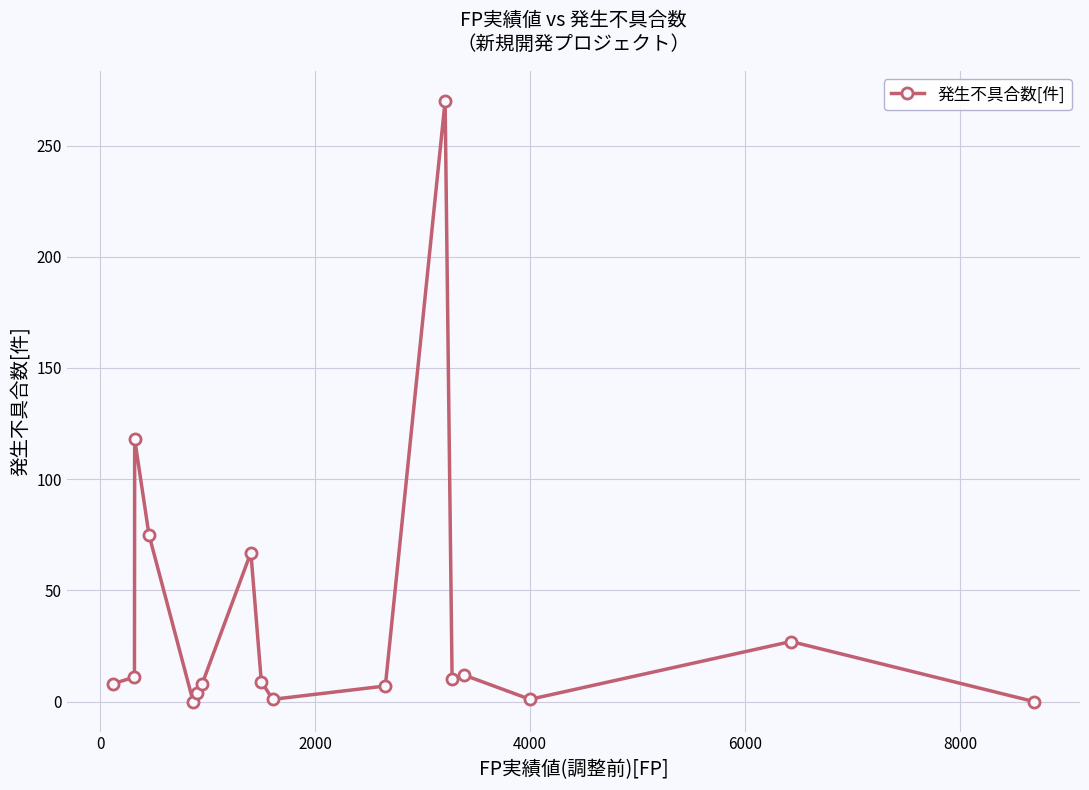

What is the greatest value displayed?

270